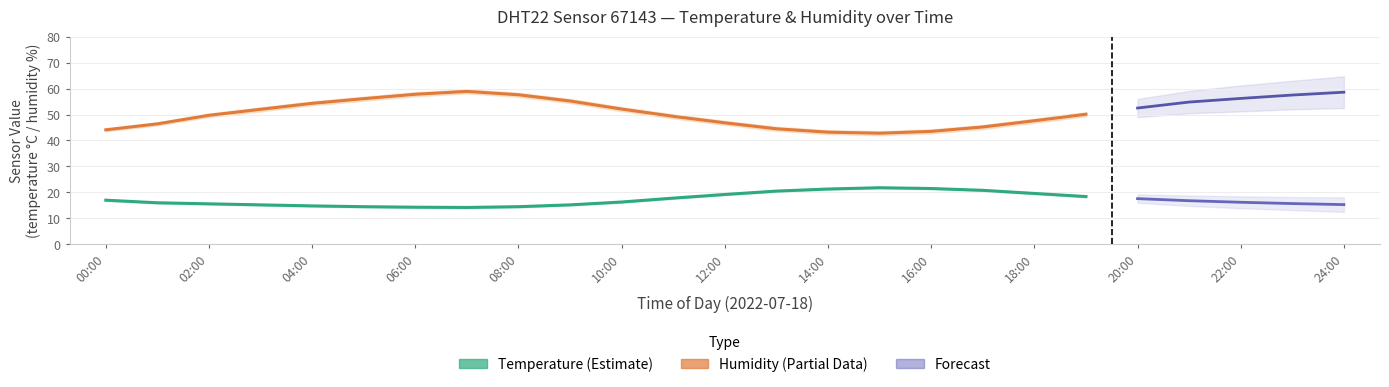

Which has a higher value, 14:00 or 09:00?

14:00